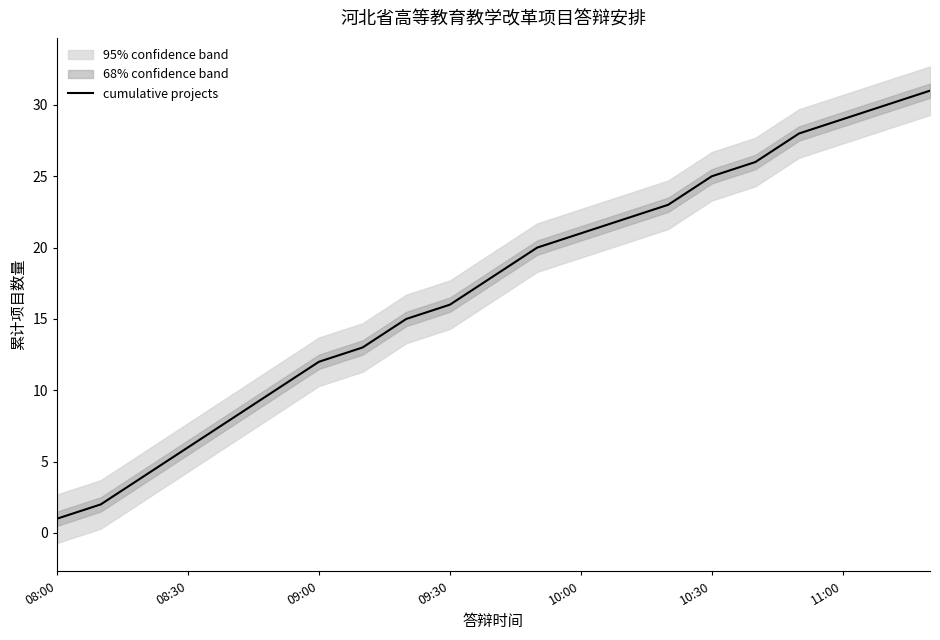

Which category has the lowest value in the cumulative projects series?

08:00